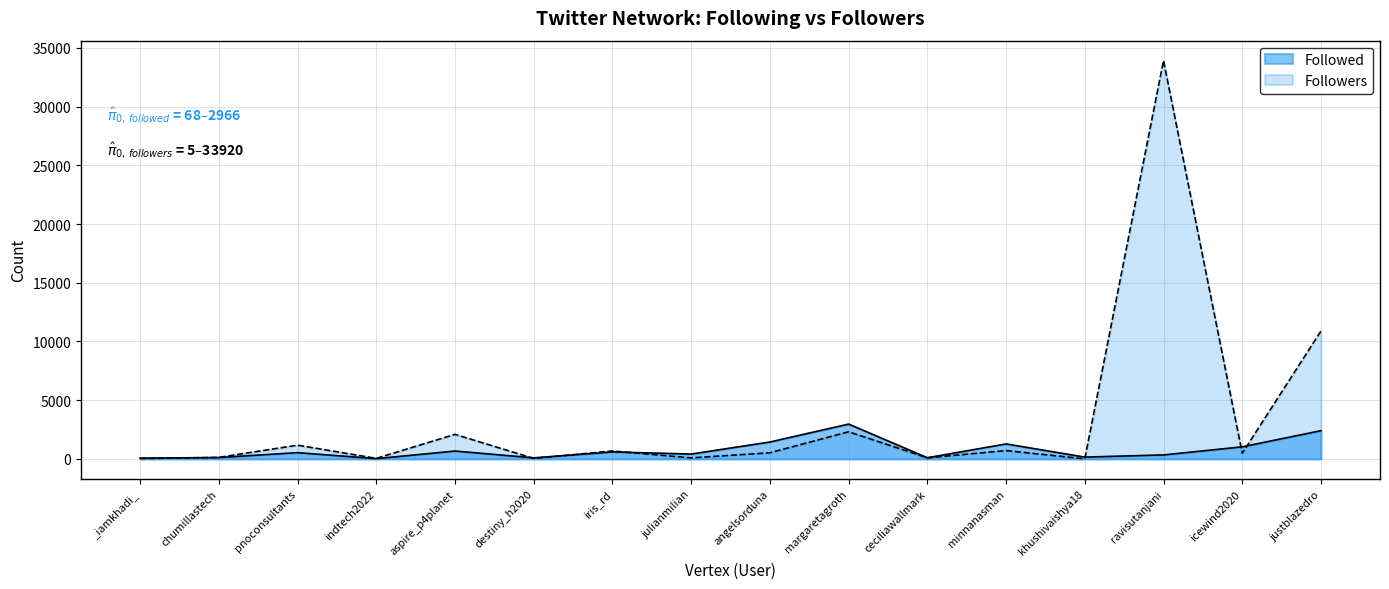

At which label does Followed first exceed 534?

aspire_p4planet